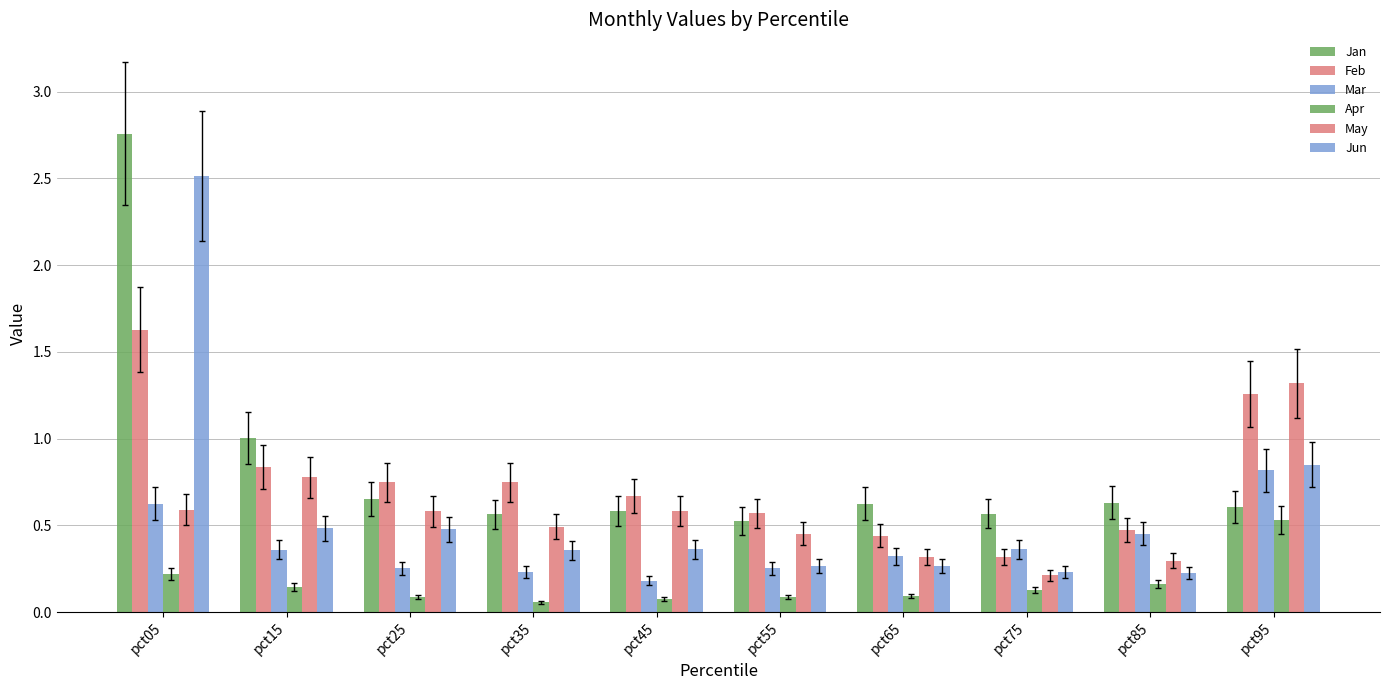

What is the difference between the second highest and second lowest values in the Jan series?

0.4